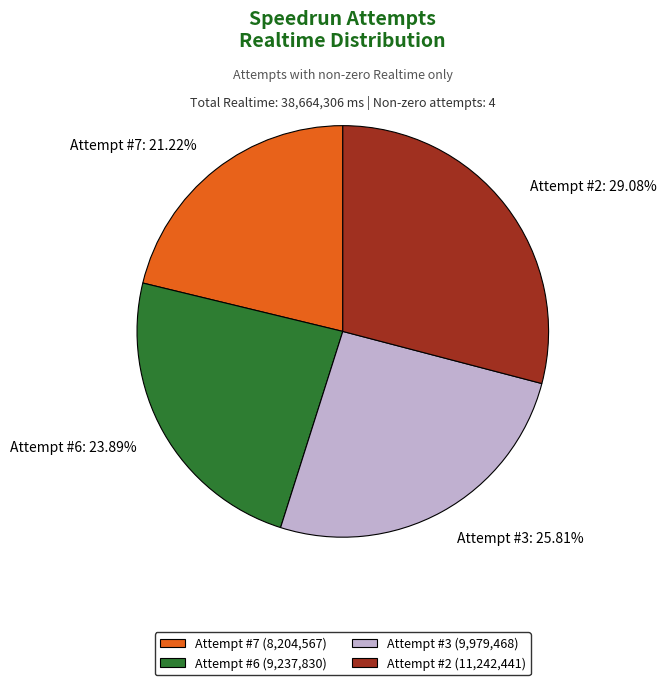

Count the number of slices in the pie.

4